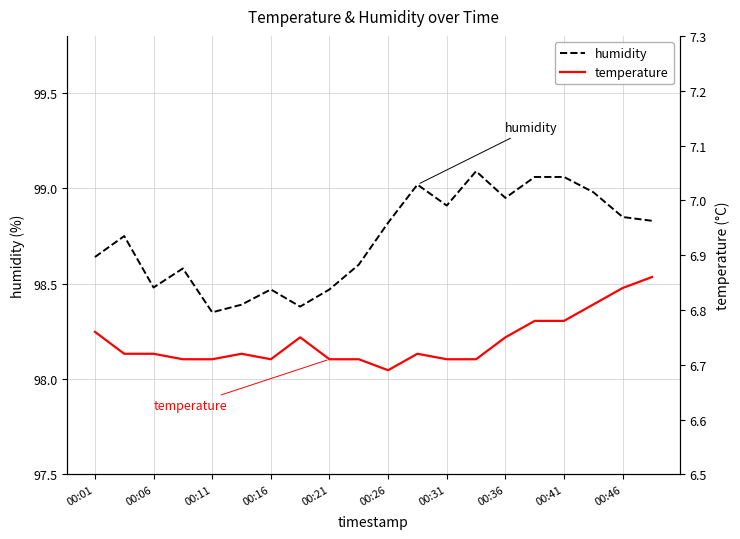

Is it true that humidity equals 53.7 at 00:41?

False